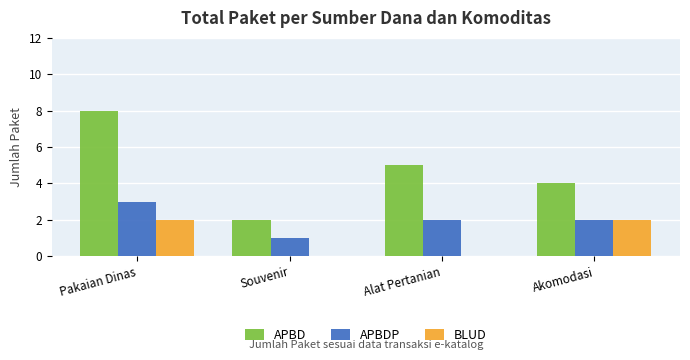

How many series are shown in this chart?

3